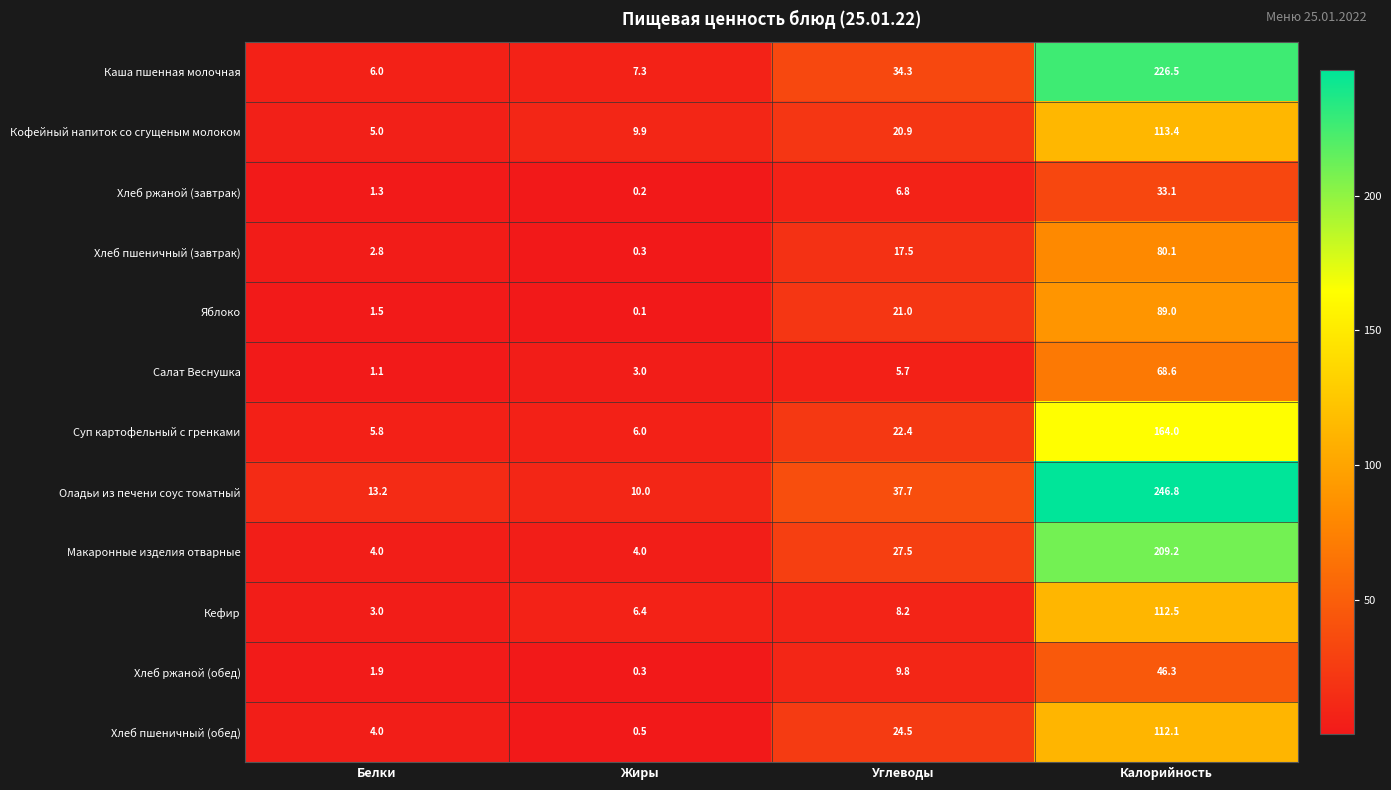

What is the maximum value shown in the chart?

246.8